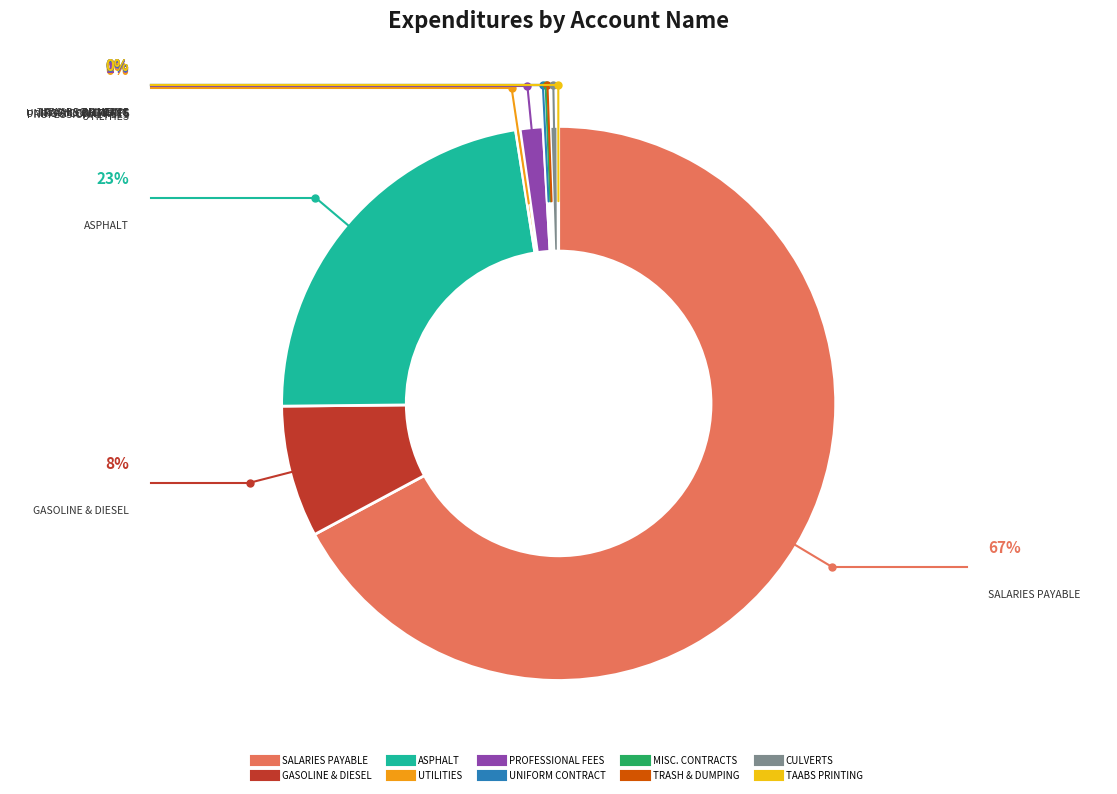

Is it true that SALARIES PAYABLE is 56% of the pie?

False